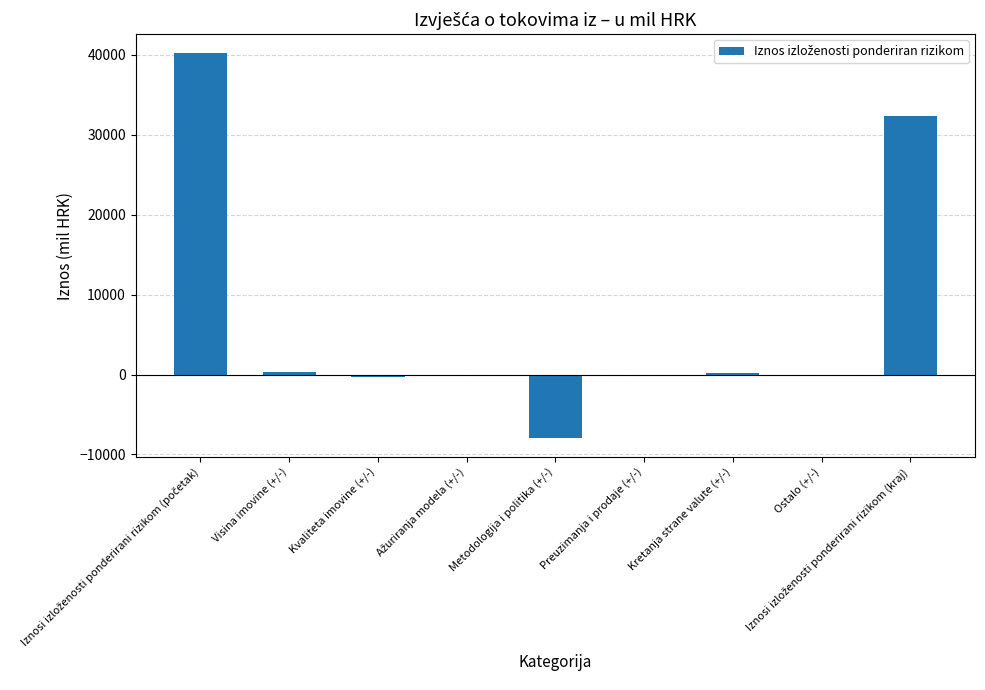

Count the number of categories in the chart.

9